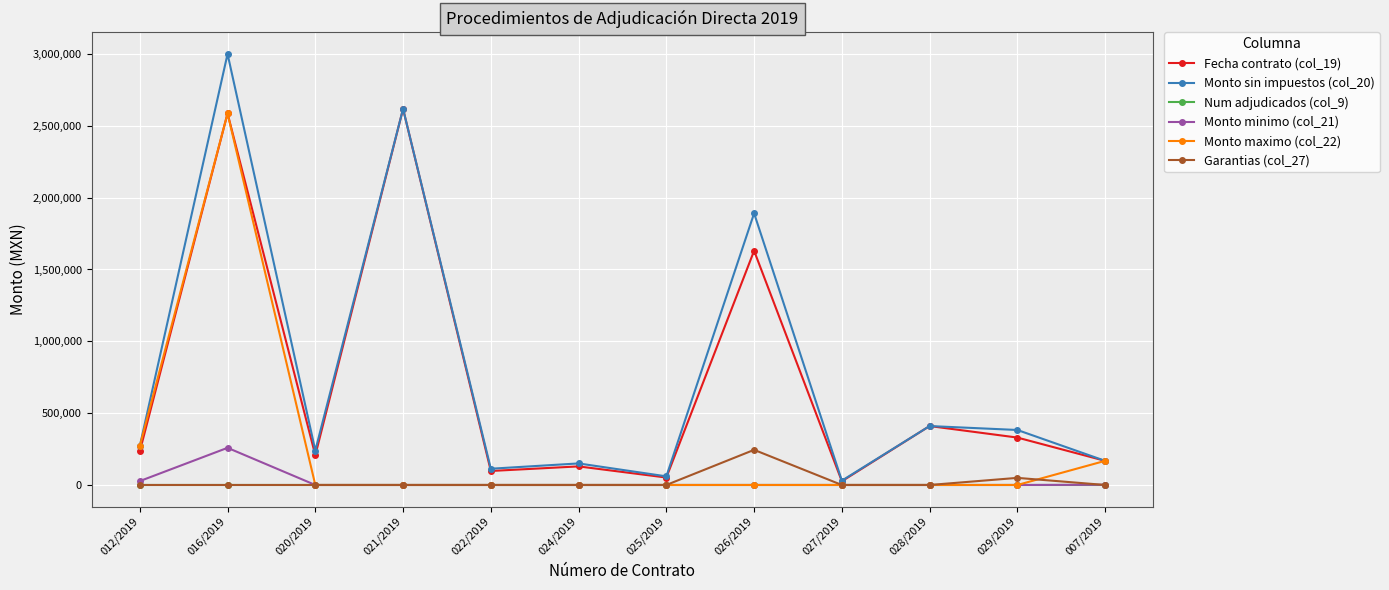

What is the maximum value for Monto maximo (col_22)?

2586206.9